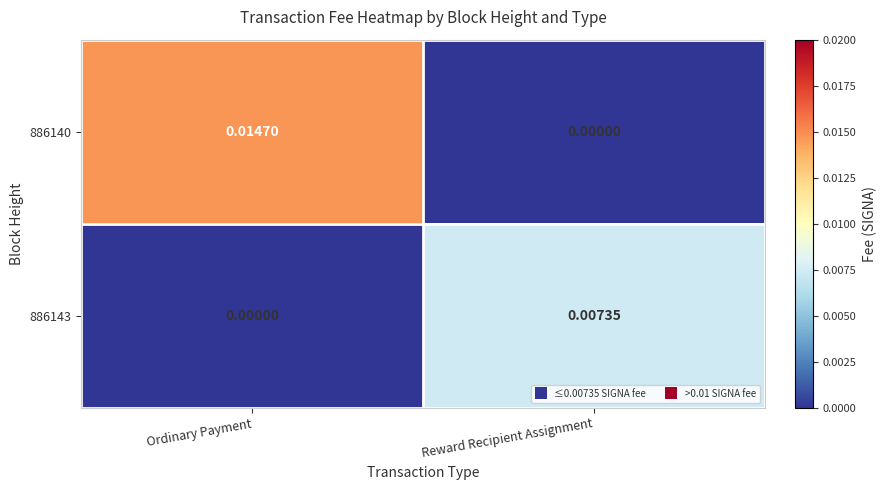

List the labels in order of 886140 value, smallest first.

Reward Recipient Assignment, Ordinary Payment